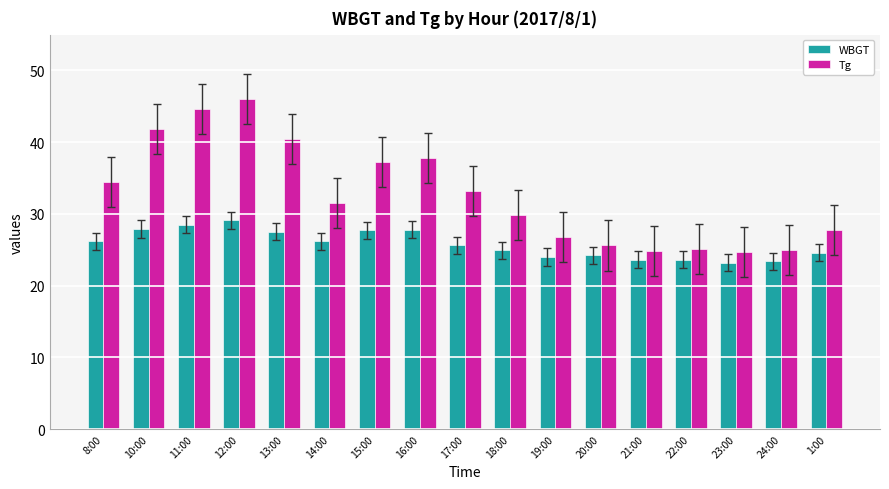

What is the value of the WBGT bar at the 3rd from the left?

28.5